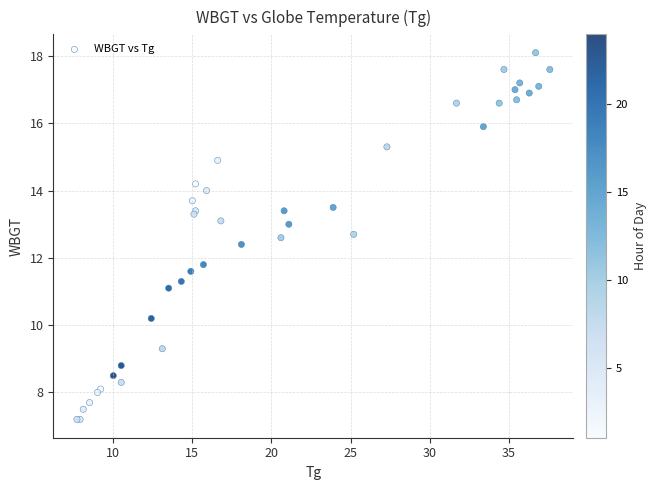

What Y value in the scatter plot is closest to 12?

11.8